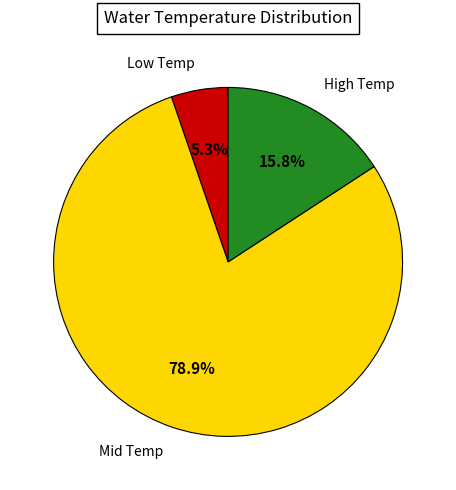

Does any single category account for the majority?

Yes